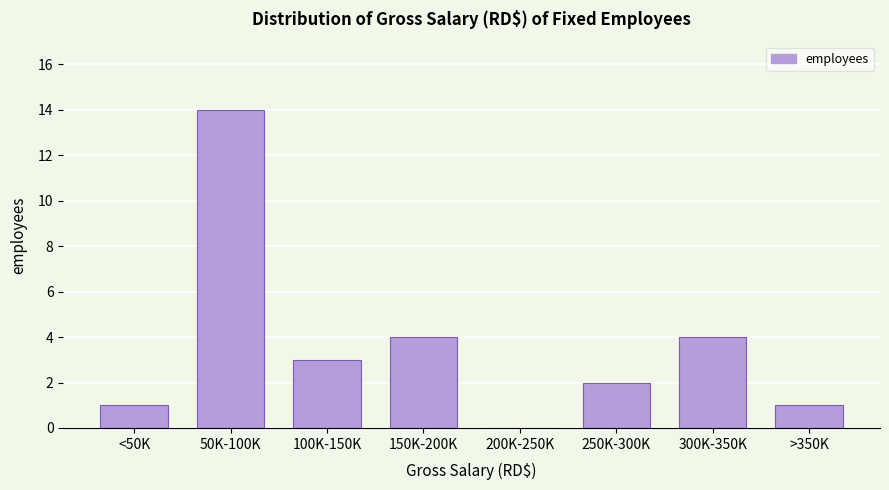

Reading left to right, transcribe all the data shown in this chart.

<50K=1	50K-100K=14	100K-150K=3	150K-200K=4	200K-250K=0	250K-300K=2	300K-350K=4	>350K=1